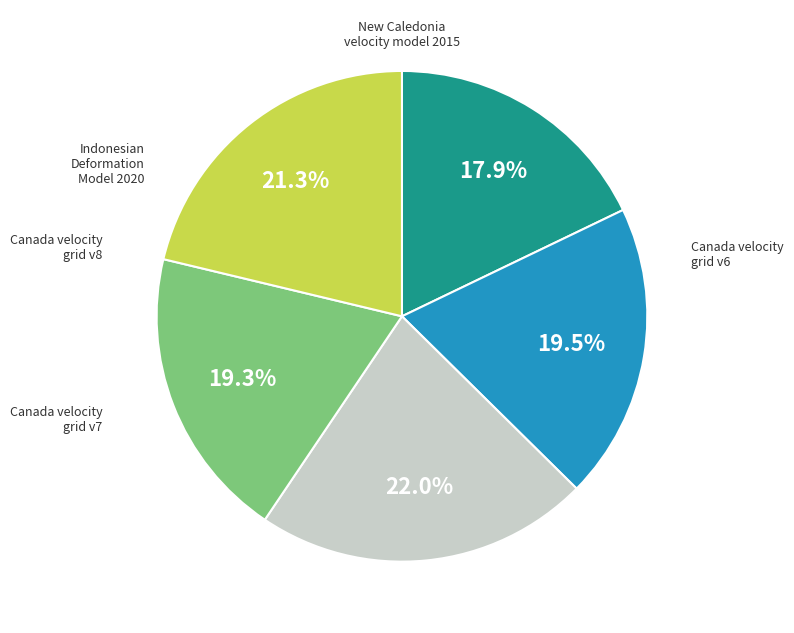

Is there any slice that represents more than half of the pie?

No